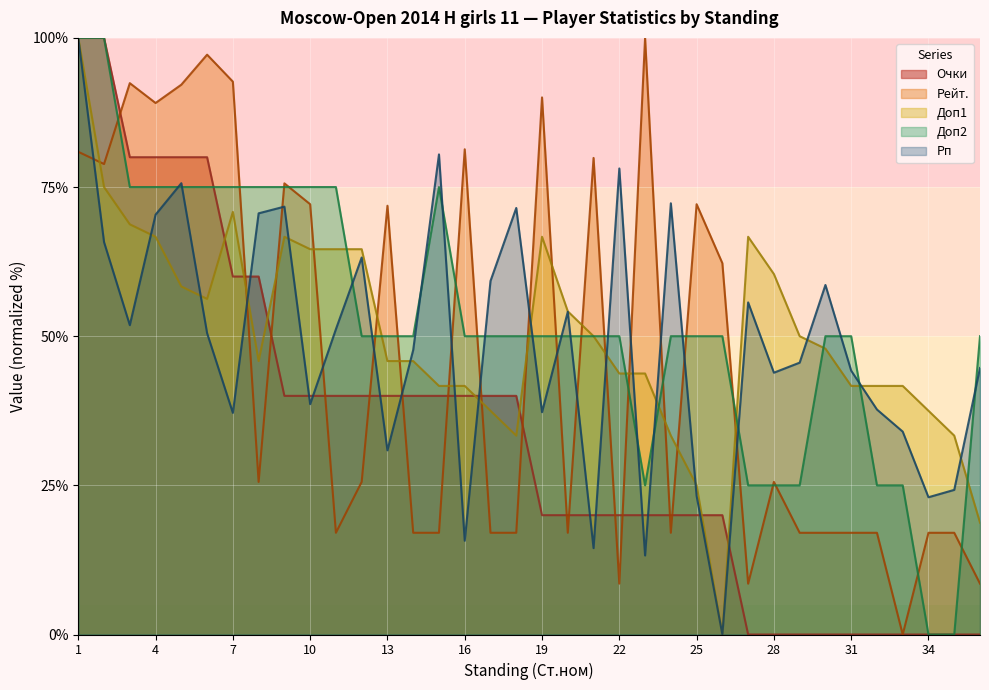

Which series has the widest spread of values?

Очки